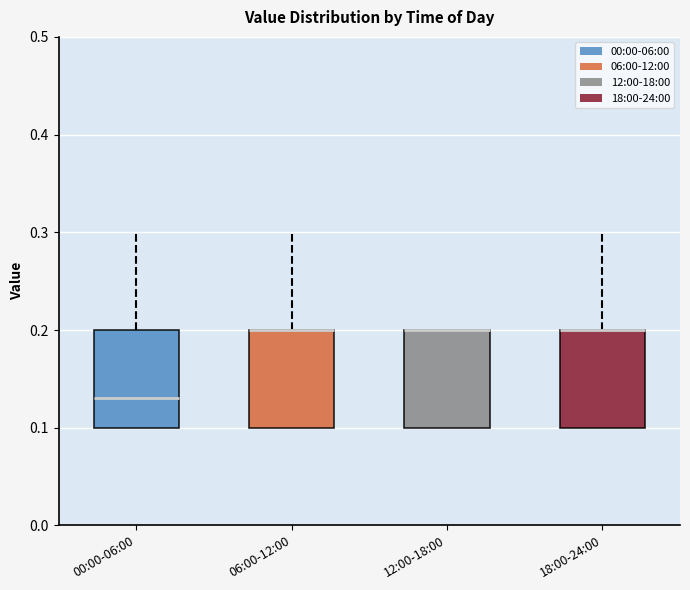

Reading left to right, read every box against the y-axis: the position of its median line, the range the box covers, and the ends of its whiskers. The values are not printed on the chart, so give them approximately, as read against the axis.

00:00-06:00: median 0.13, box 0.10 to 0.20, whiskers 0.10 to 0.30
06:00-12:00: median 0.20 (drawn on the box's upper edge), box 0.10 to 0.20, whiskers 0.10 to 0.30
12:00-18:00: median 0.20 (drawn on the box's upper edge), box 0.10 to 0.20, whiskers 0.10 to 0.20
18:00-24:00: median 0.20 (drawn on the box's upper edge), box 0.10 to 0.20, whiskers 0.10 to 0.30